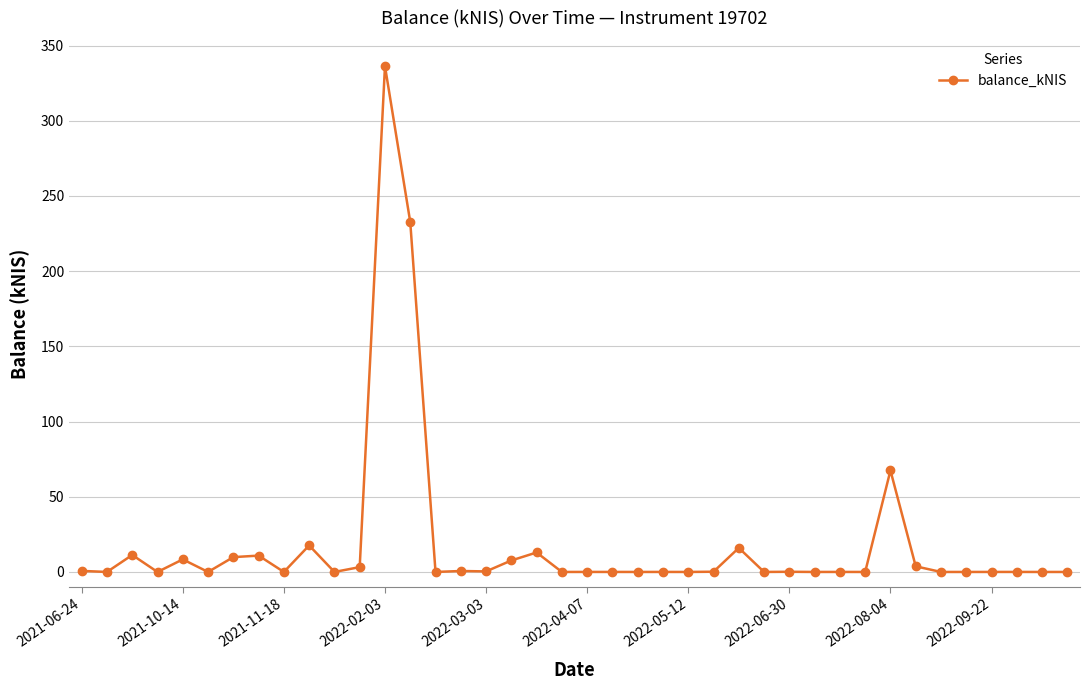

What is the value of the 7th point from the left?

9.9